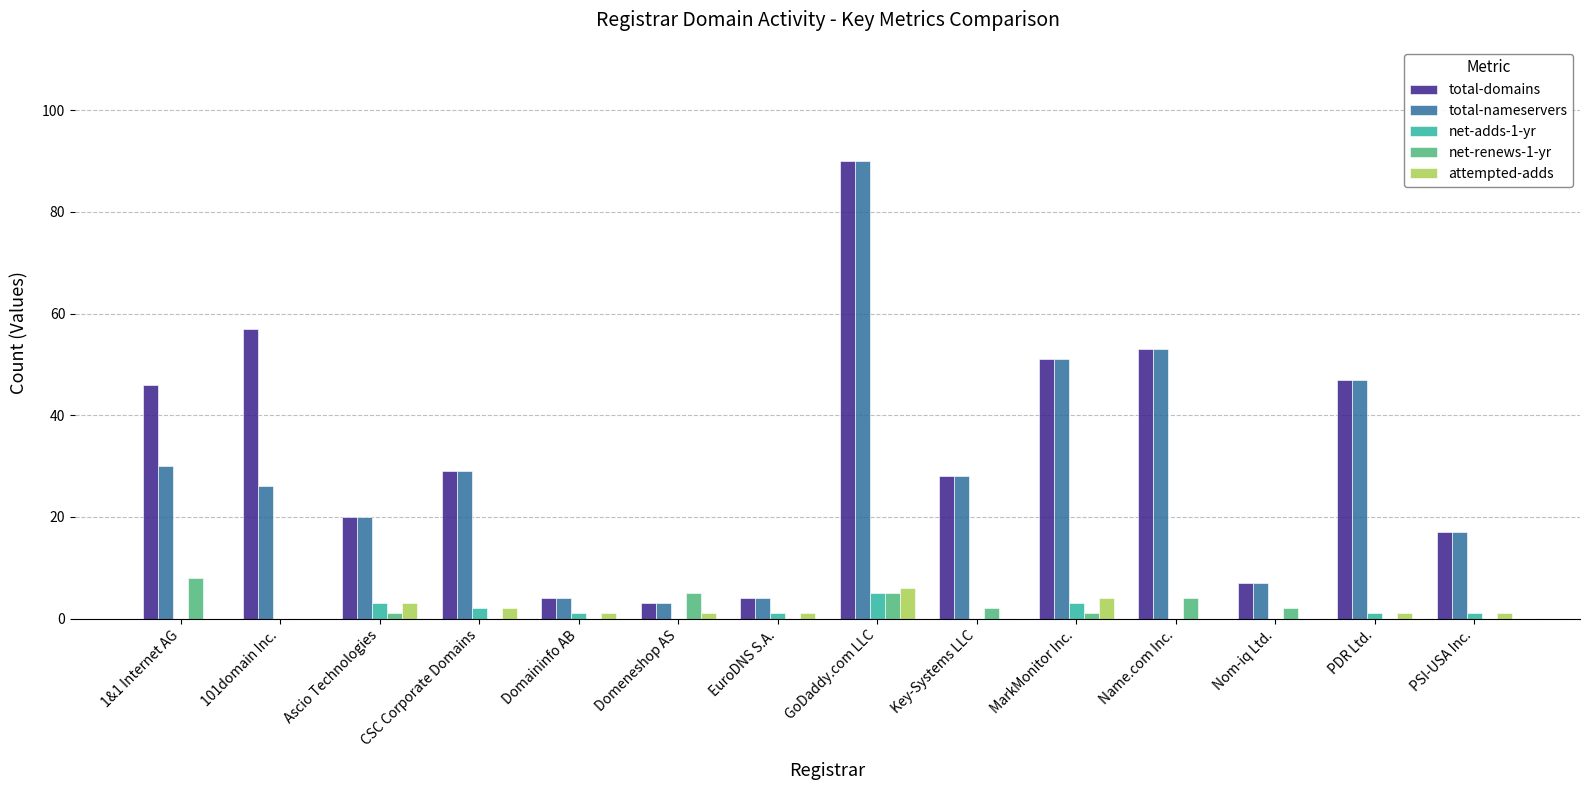

At which category is the sum across all series the highest?

GoDaddy.com LLC